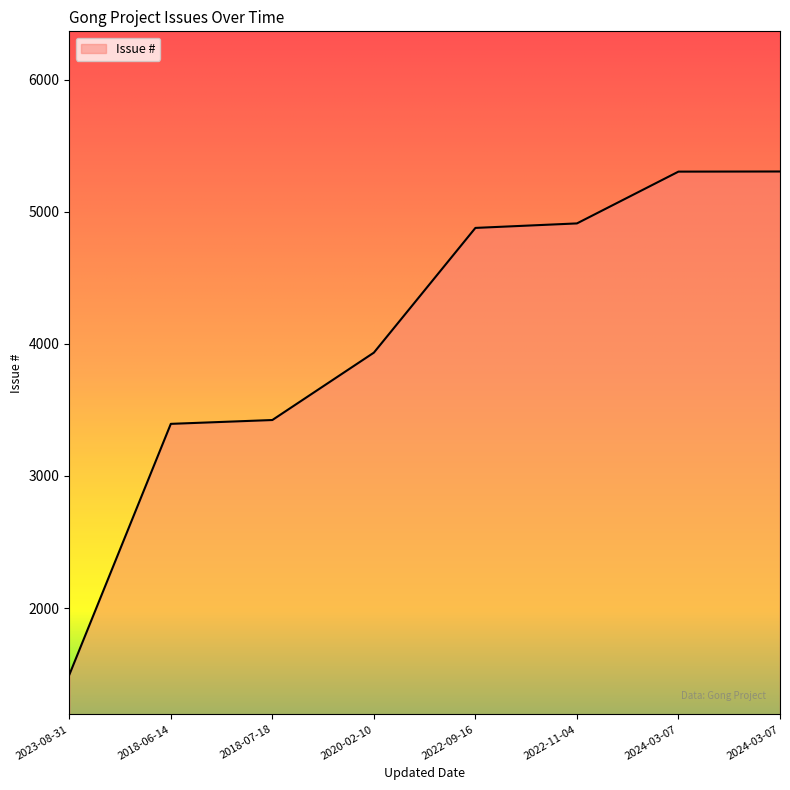

List the labels in order of value, largest first.

2024-03-07, 2024-03-07, 2022-11-04, 2022-09-16, 2020-02-10, 2018-07-18, 2018-06-14, 2023-08-31